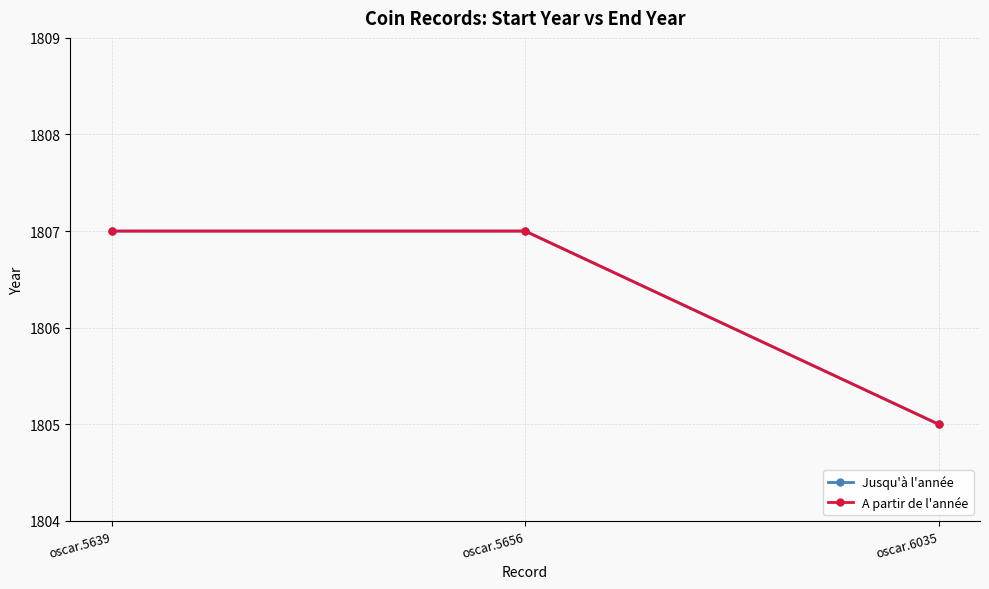

What is the sum of all Jusqu'à l'année values?

5419